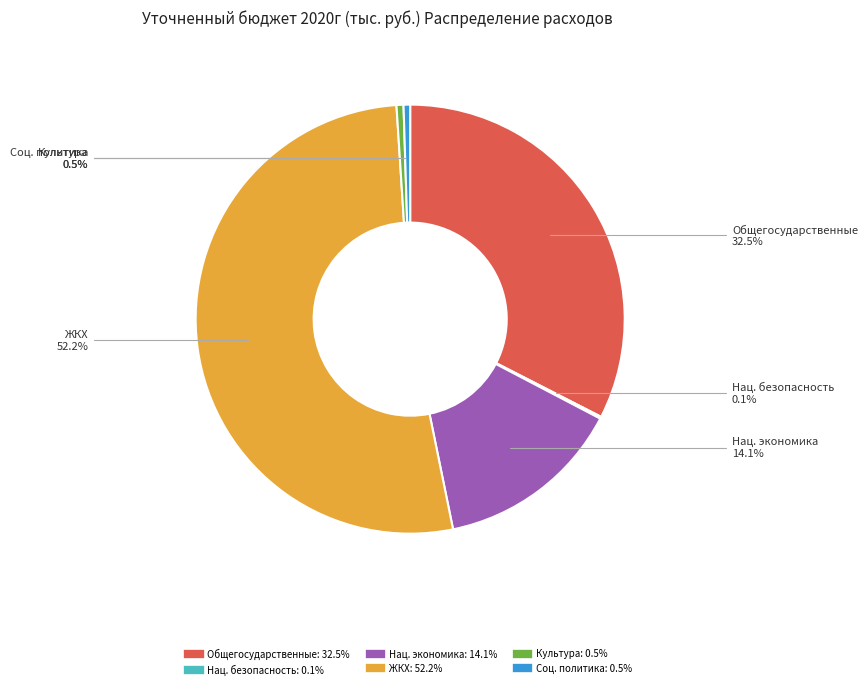

Is there any slice that represents more than half of the pie?

Yes